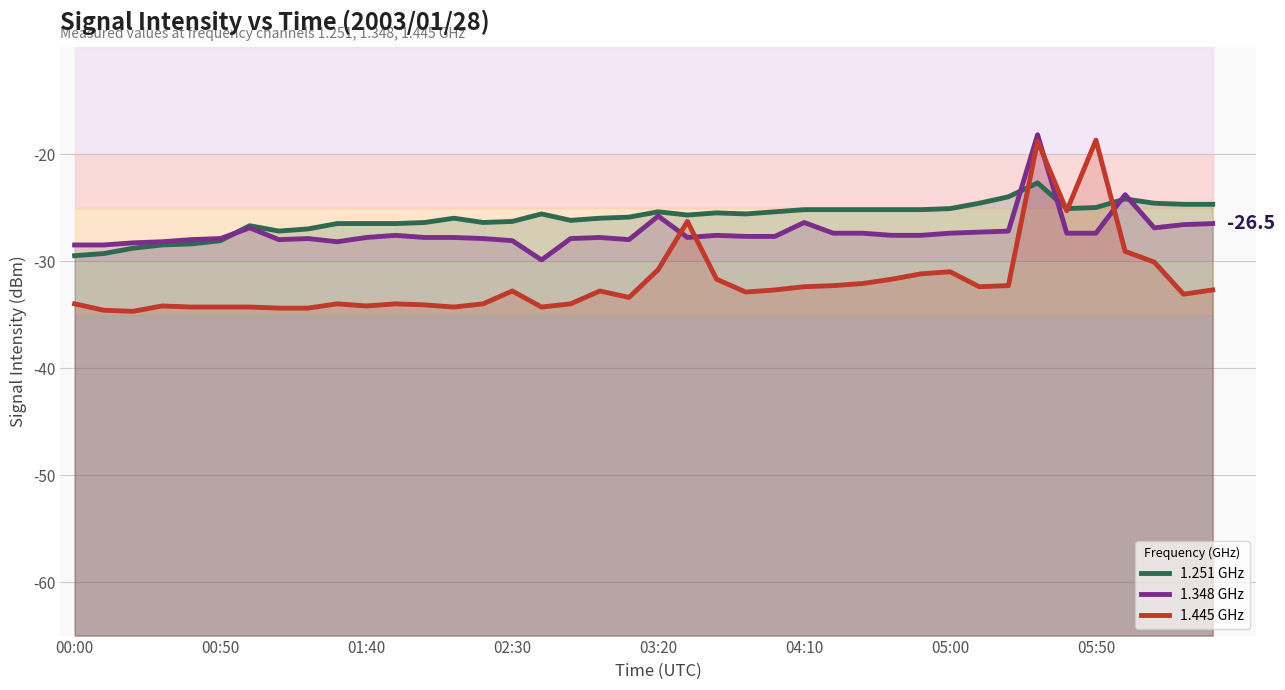

What position from the left is 26?

27